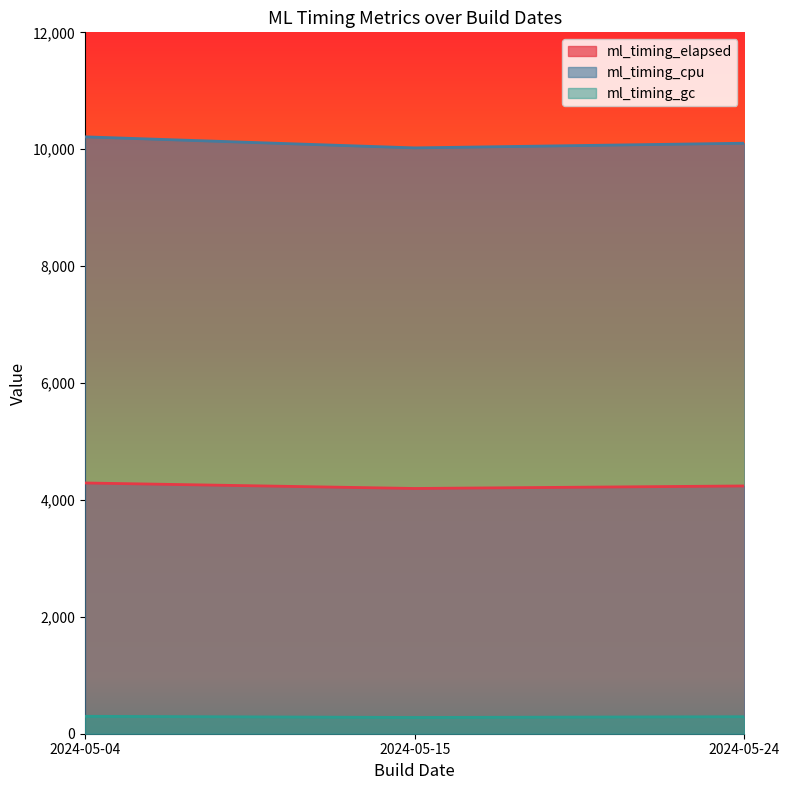

Which has a higher value, 2024-05-04 or 2024-05-15?

2024-05-04